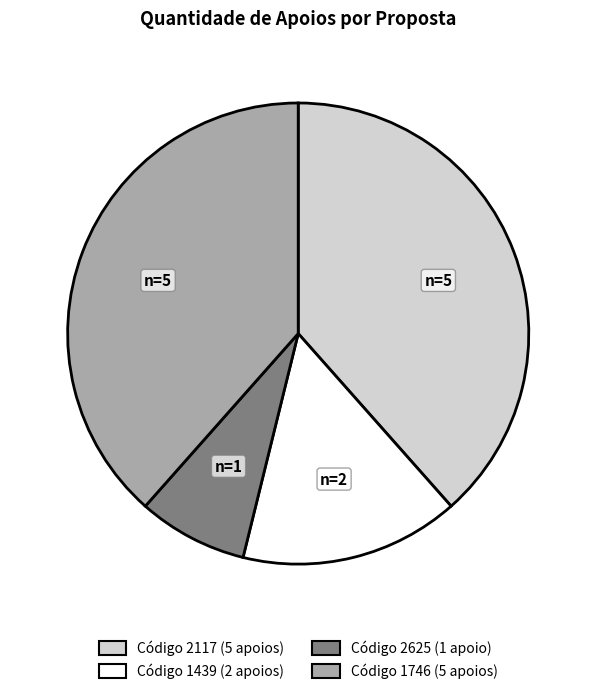

Does any single category account for the majority?

No